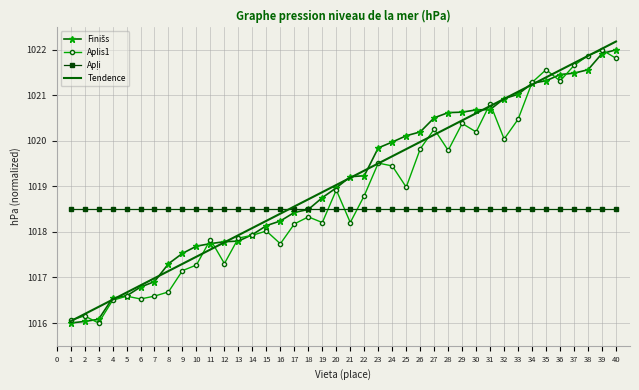

Rank the categories by Tendence value from highest to lowest.

40, 39, 38, 37, 36, 35, 34, 33, 32, 31, 30, 29, 28, 27, 26, 25, 24, 23, 22, 21, 20, 19, 18, 17, 16, 15, 14, 13, 12, 11, 10, 9, 8, 7, 6, 5, 4, 3, 2, 1